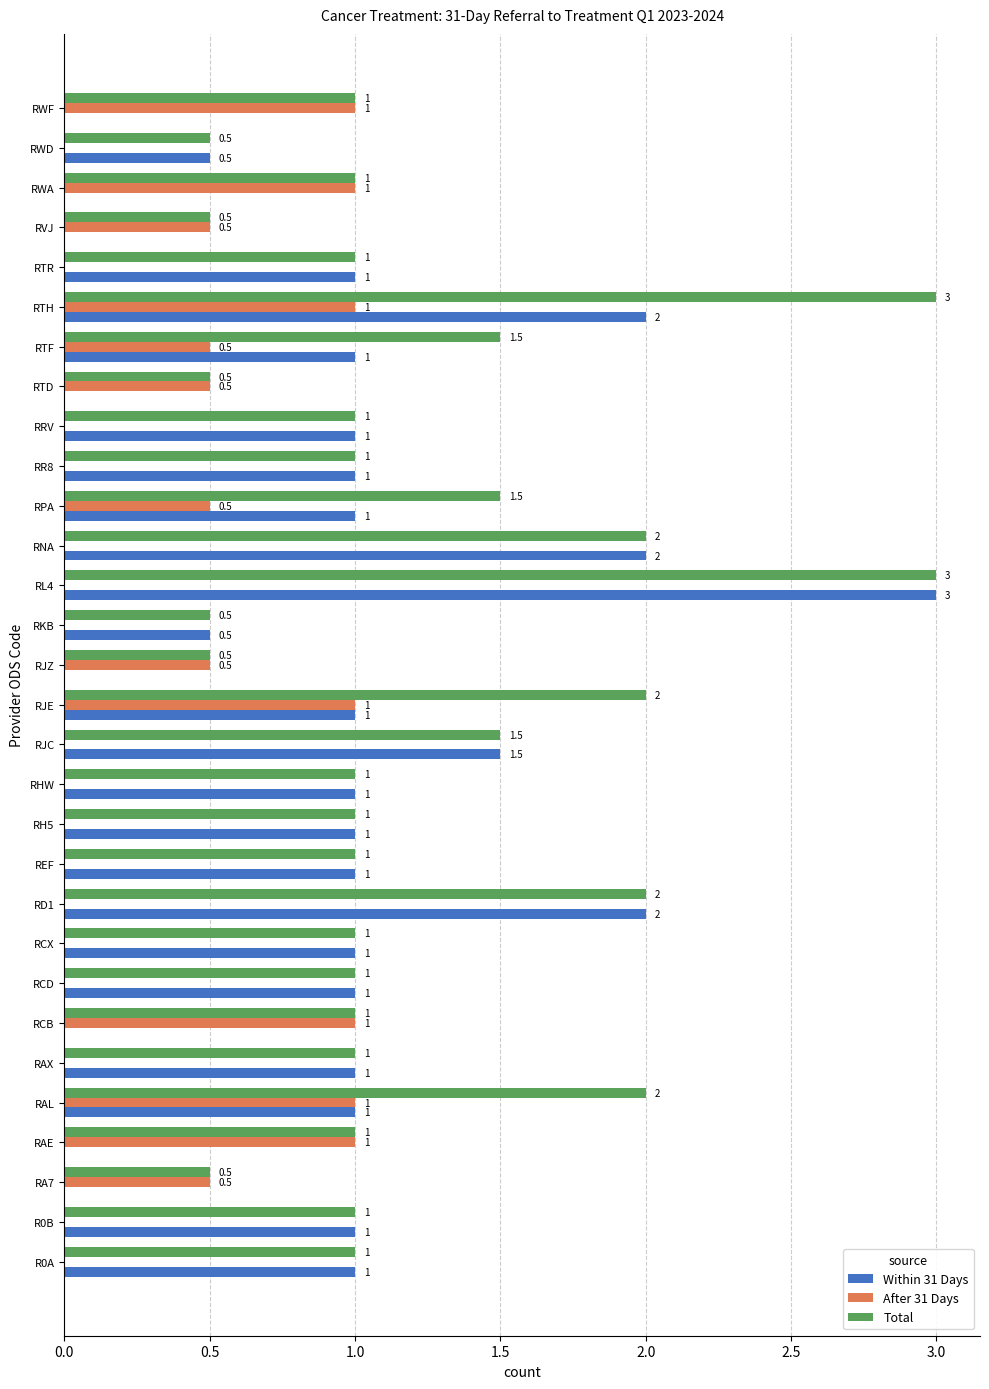

The After 31 Days series shows 1.3 at RAE. True or false?

False